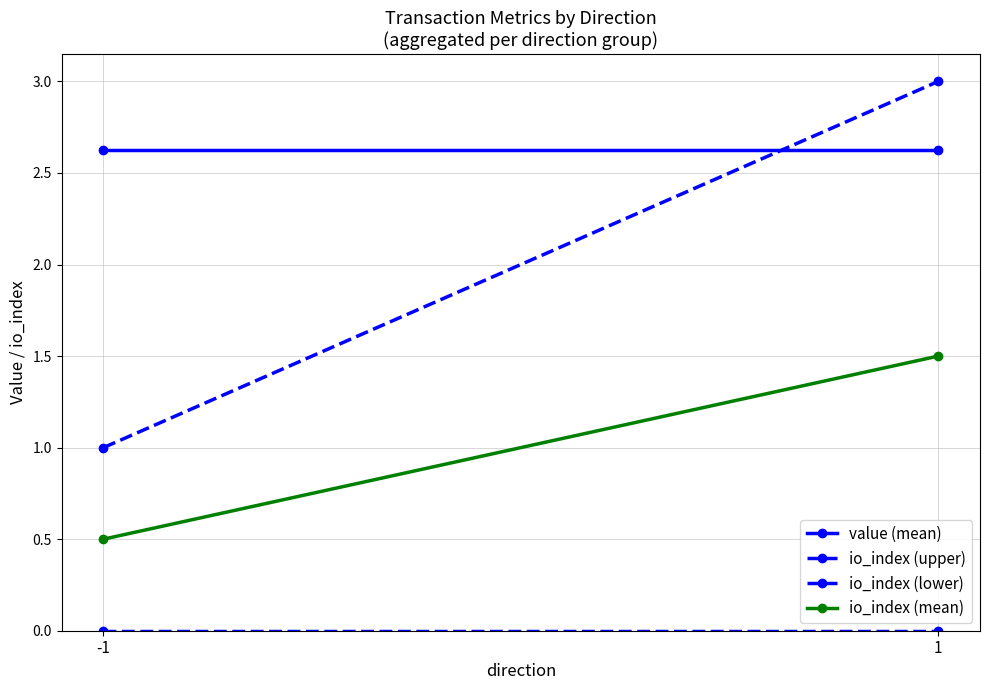

Which series has the largest total across all categories?

value (mean)